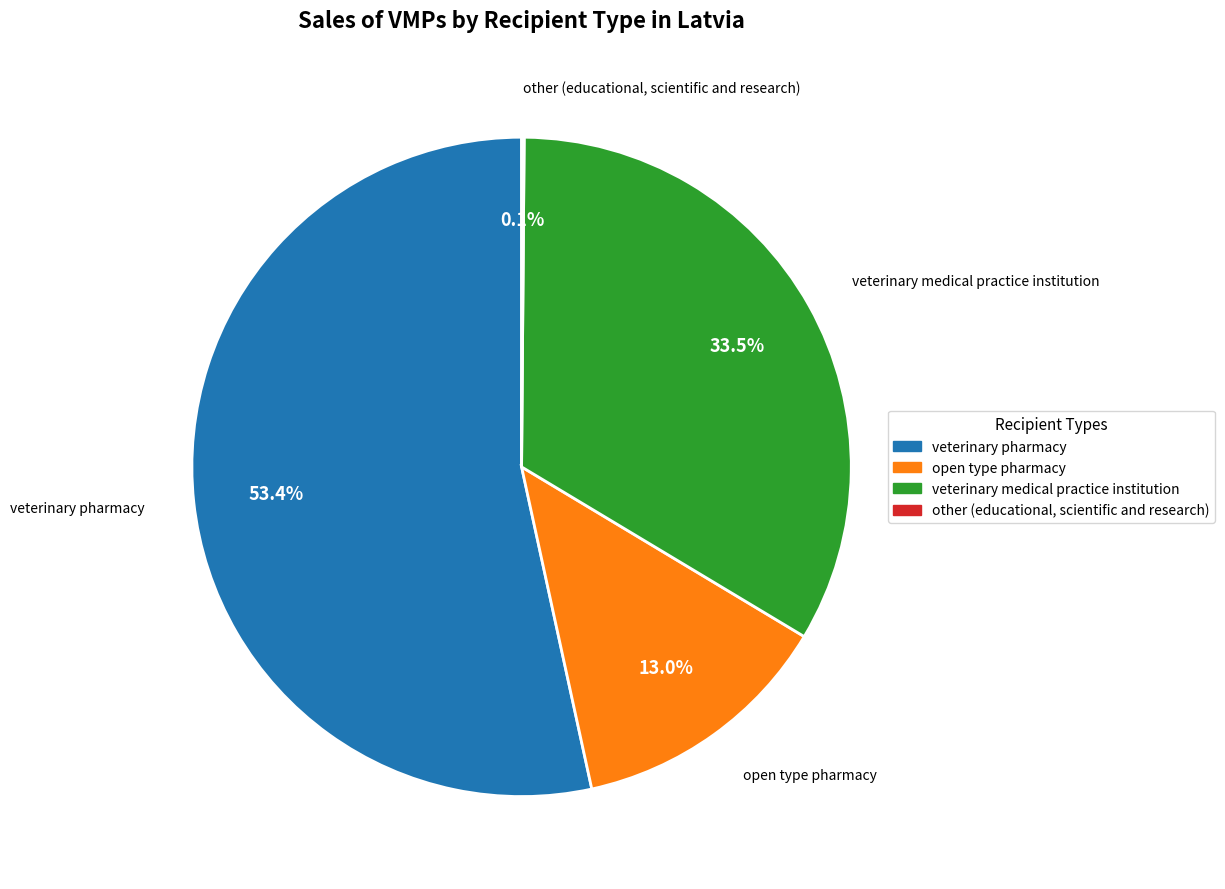

Which category has the biggest portion of the pie?

veterinary pharmacy